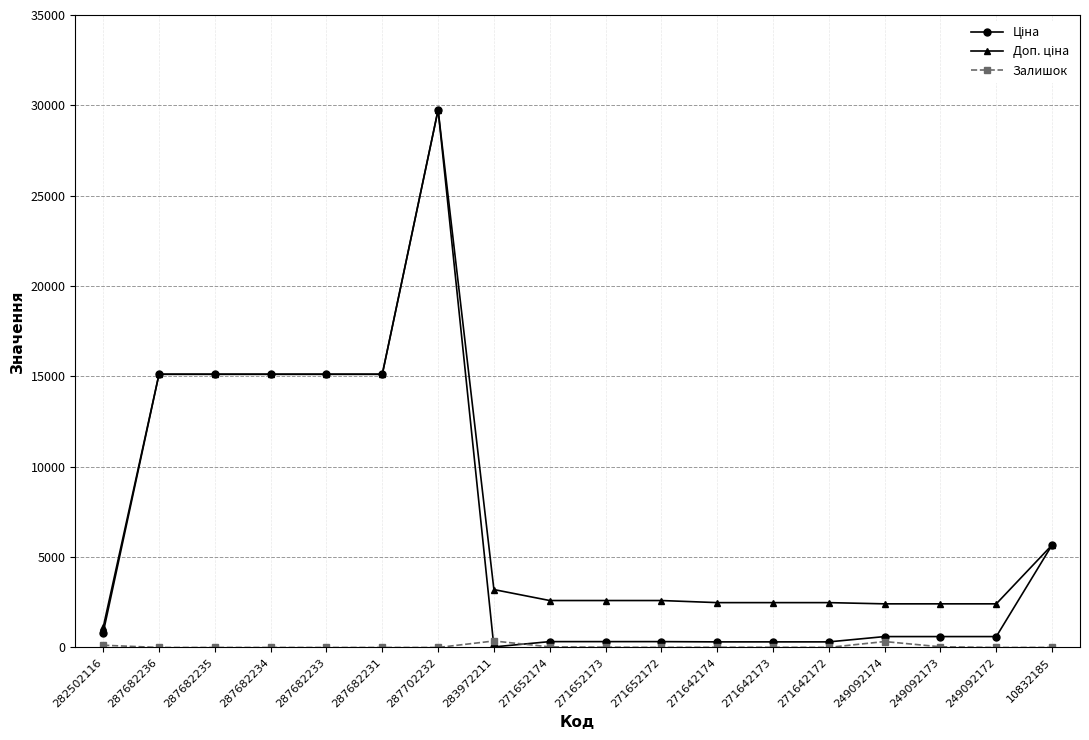

At how many categories does at least one series exceed 5210?

7